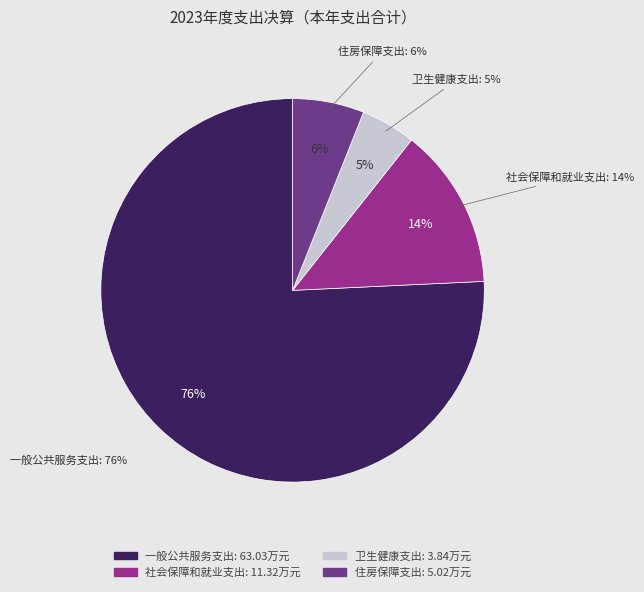

How many slices are in this pie chart?

4